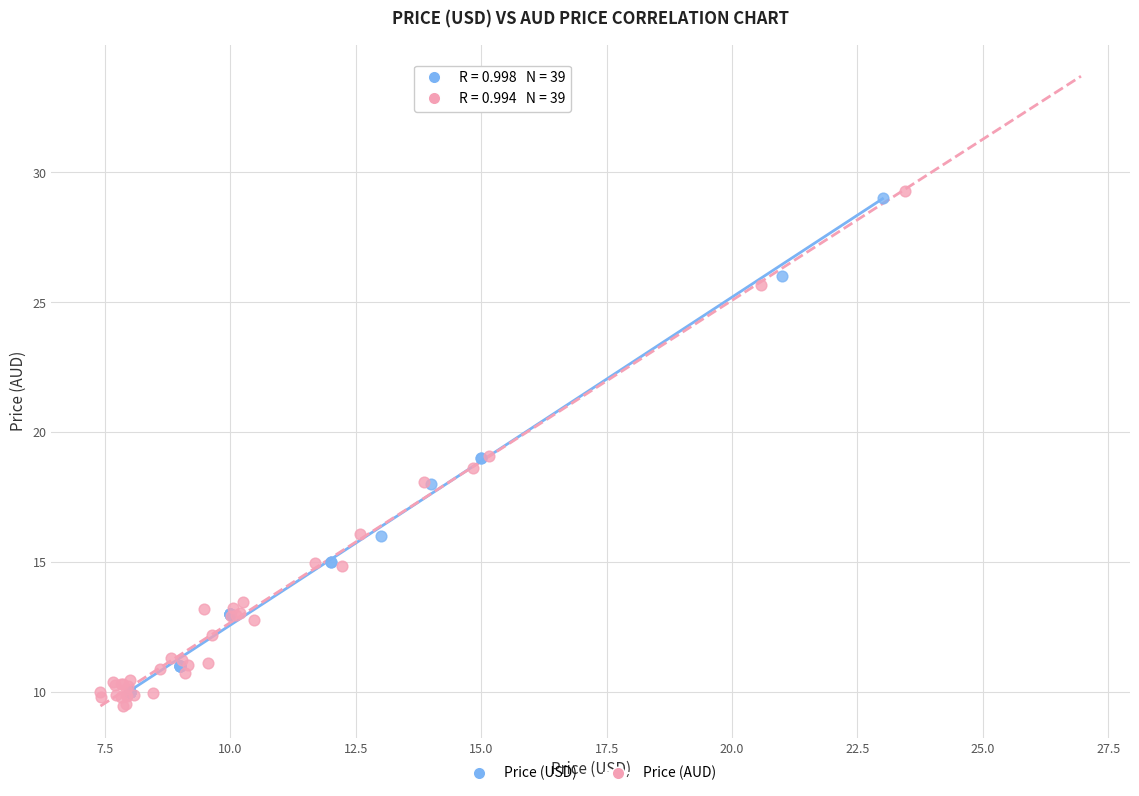

Which series has the widest spread of Y values?

Price (AUD)